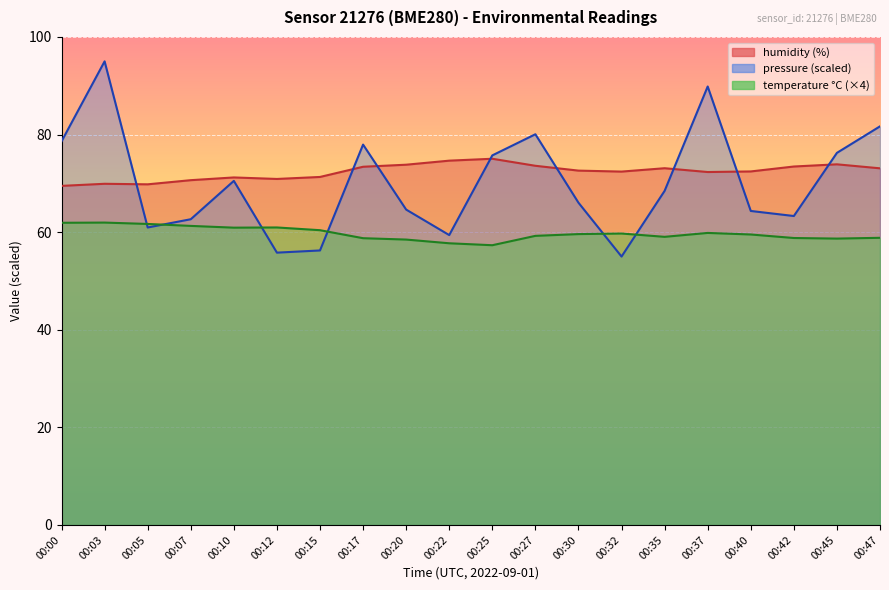

Rank the series by their average value, from lowest to highest.

temperature, pressure_norm, humidity